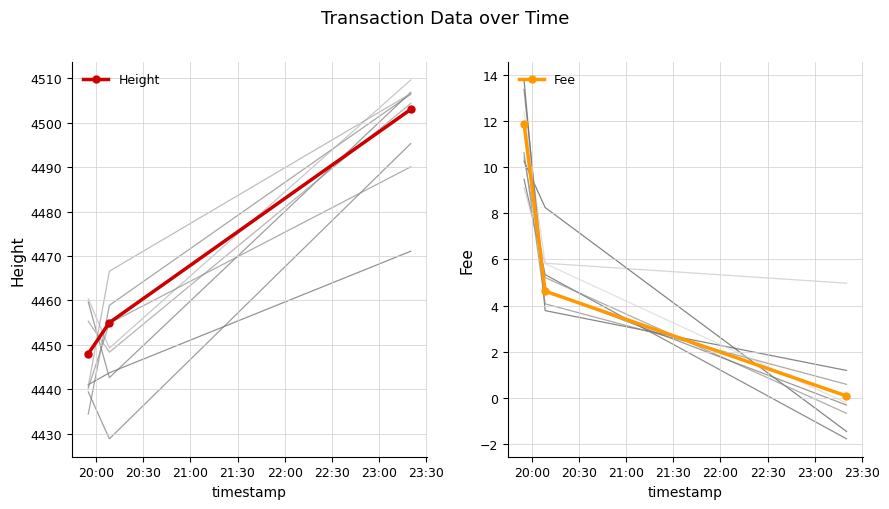

At how many categories does at least one series exceed 3582?

3